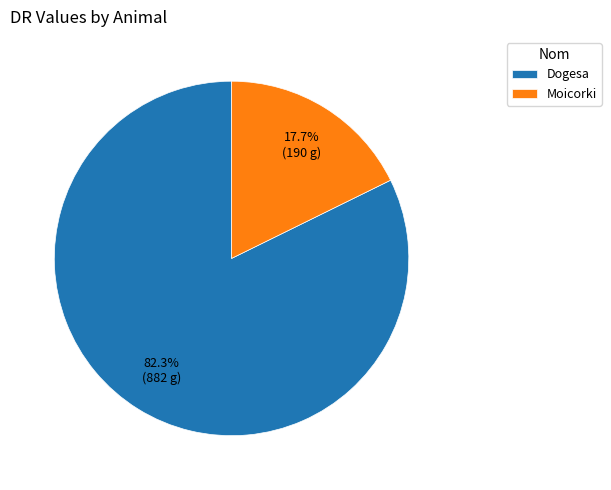

Approximately how many times larger is the value at Dogesa compared to Moicorki?

4.6